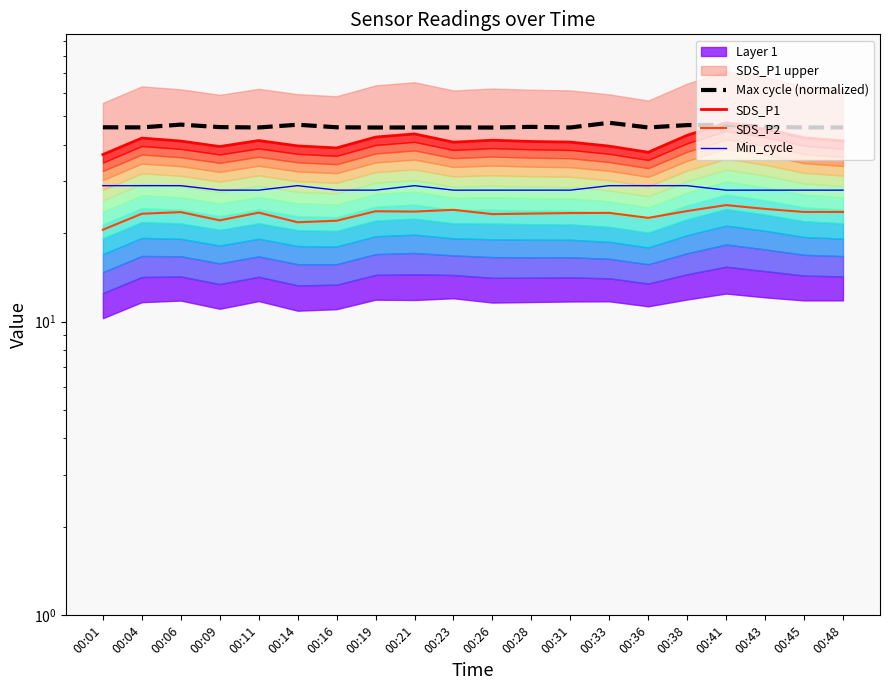

Between 00:36 and 00:33, which is larger?

00:33